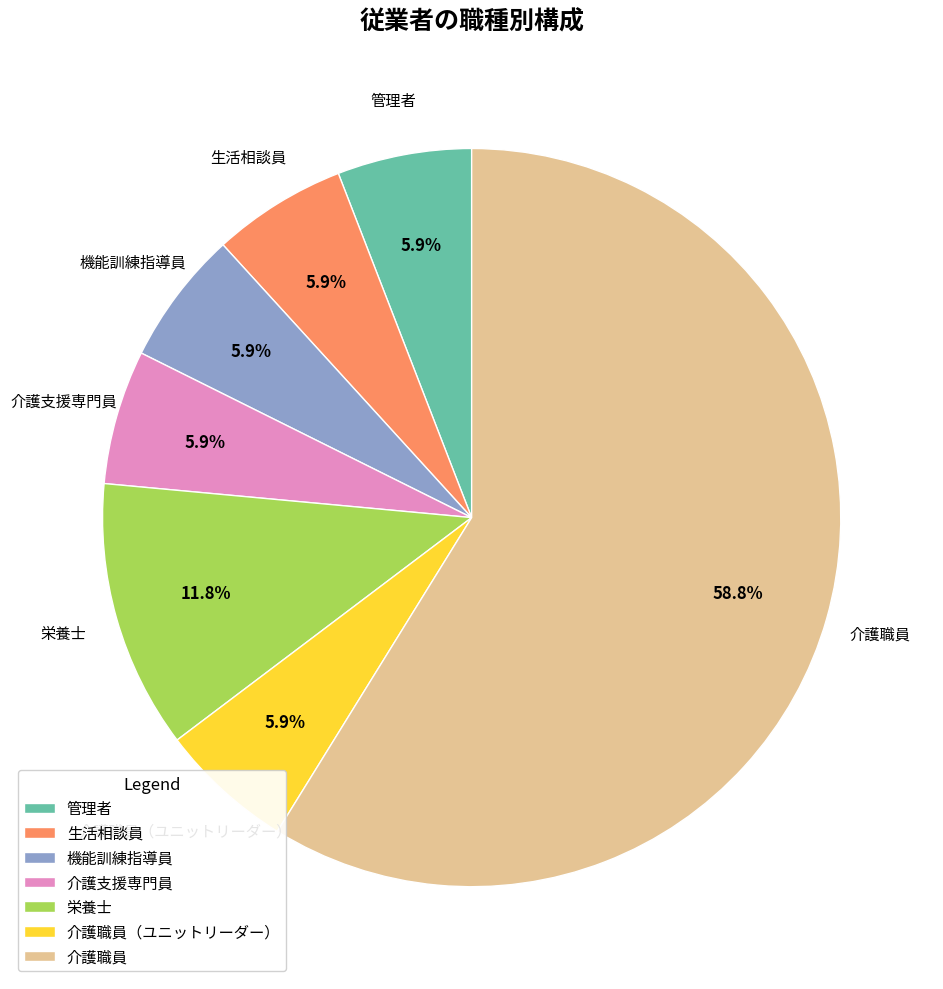

What is the majority slice?

介護職員